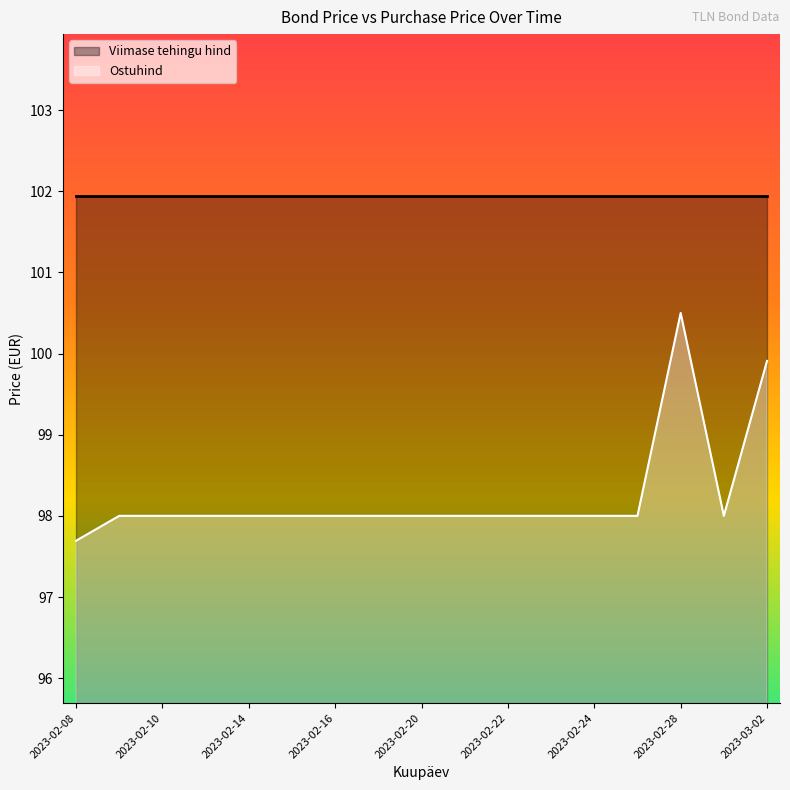

What is the difference between the second highest and second lowest values?

1.9